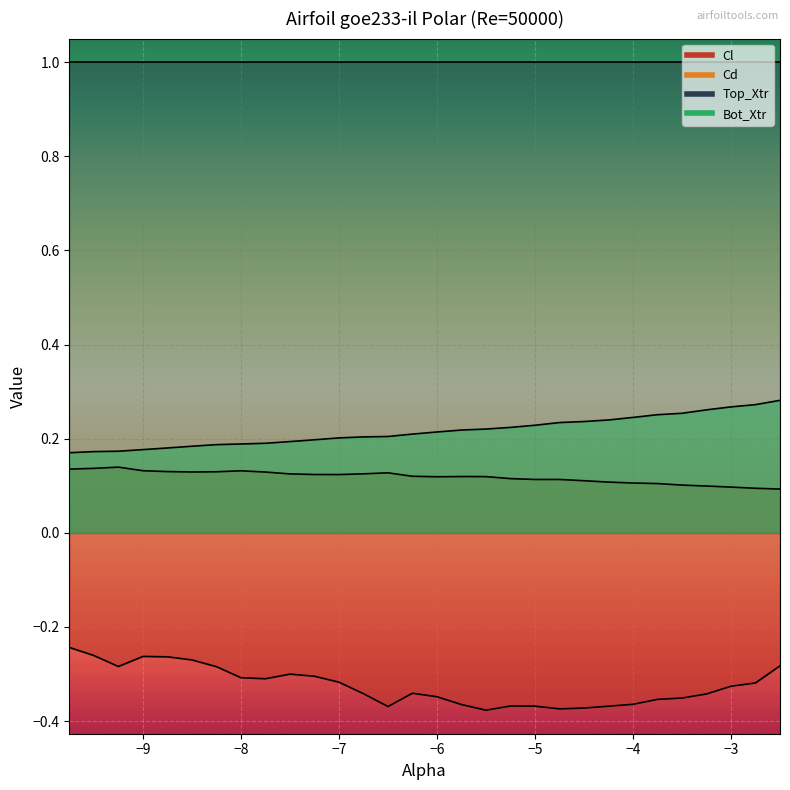

True or false: Cl and Cd cross at least once.

False